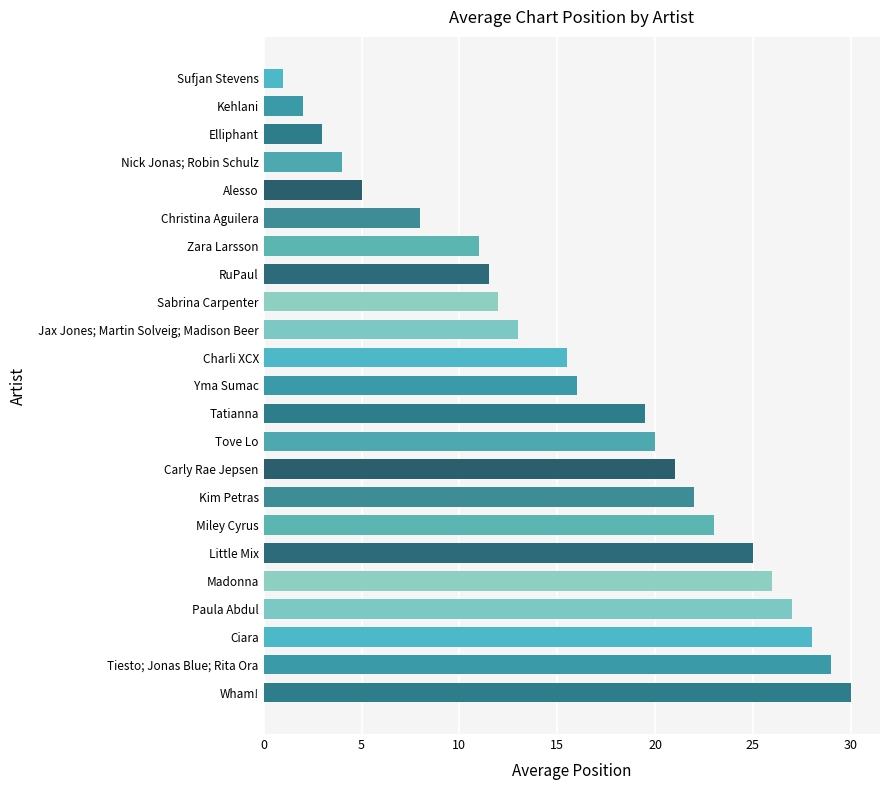

Rank the categories by value from highest to lowest.

Wham!, Tiesto; Jonas Blue; Rita Ora, Ciara, Paula Abdul, Madonna, Little Mix, Miley Cyrus, Kim Petras, Carly Rae Jepsen, Tove Lo, Tatianna, Yma Sumac, Charli XCX, Jax Jones; Martin Solveig; Madison Beer, Sabrina Carpenter, RuPaul, Zara Larsson, Christina Aguilera, Alesso, Nick Jonas; Robin Schulz, Elliphant, Kehlani, Sufjan Stevens